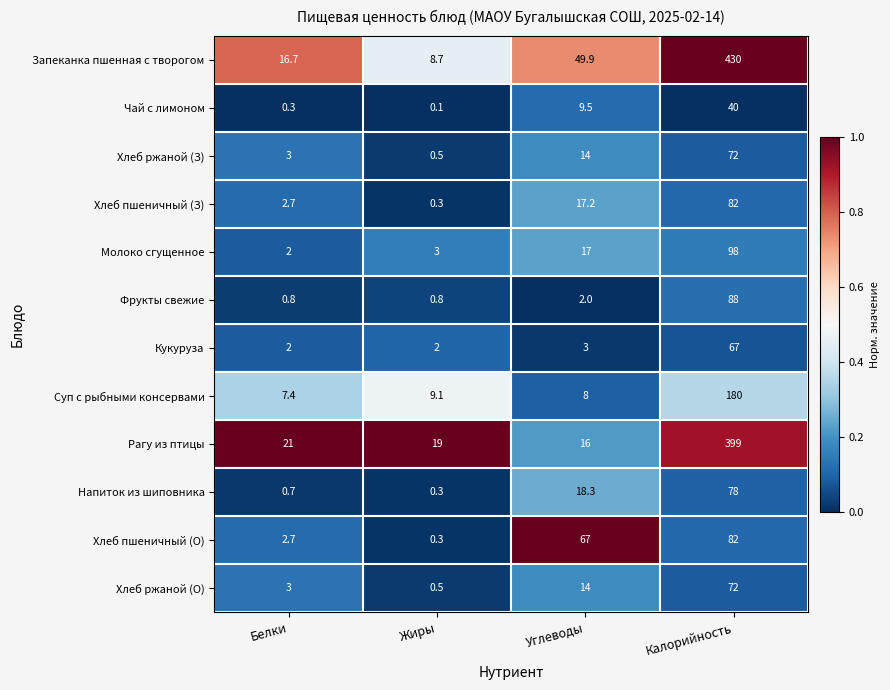

True or false: Рагу из птицы has a value of 115.8 at Калорийность.

False